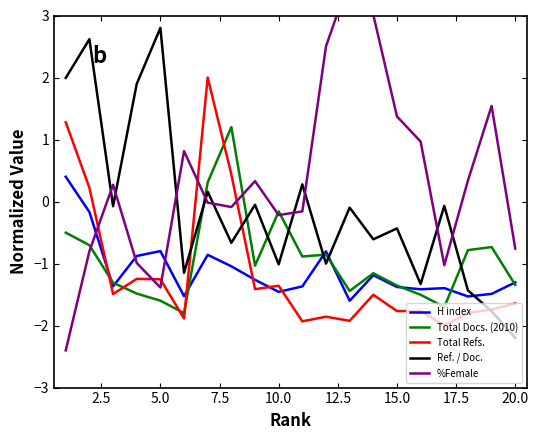

What are all the series names shown in the legend?

H index, Total Docs. (2010), Total Refs., Ref. / Doc., %Female